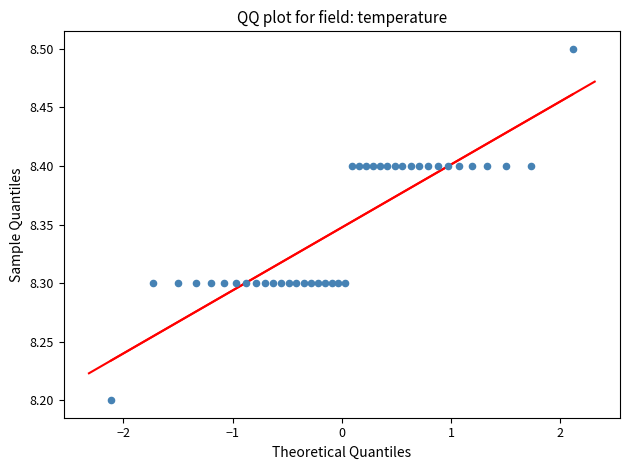

What Y value in the scatter plot is closest to 8?

8.2